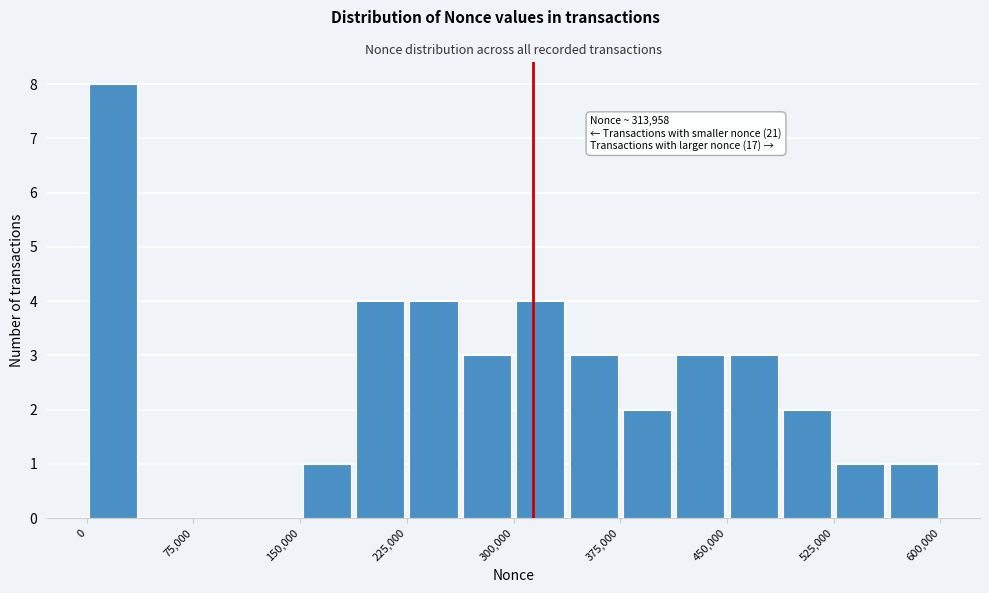

Around what value on the x-axis is the tallest bar? Give the approximate position of its centre, as read against the axis.

20000